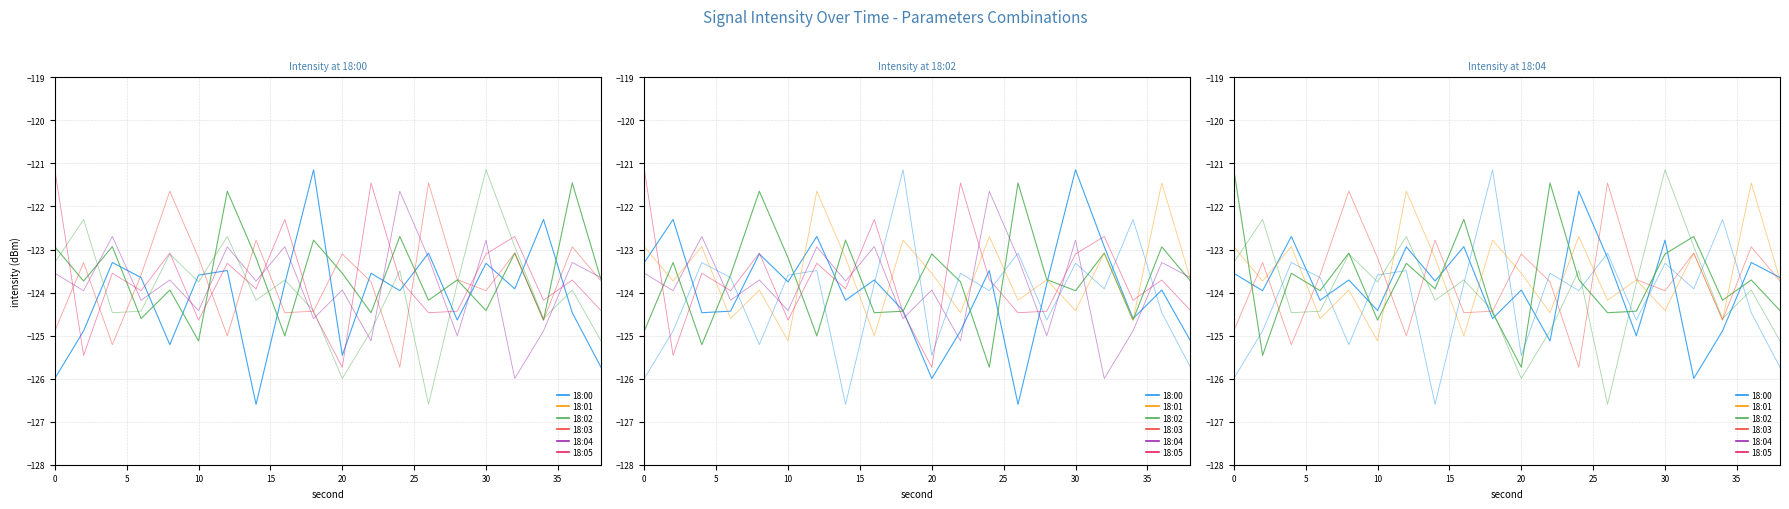

How many intersections are there between 18:02 and 18:05?

10